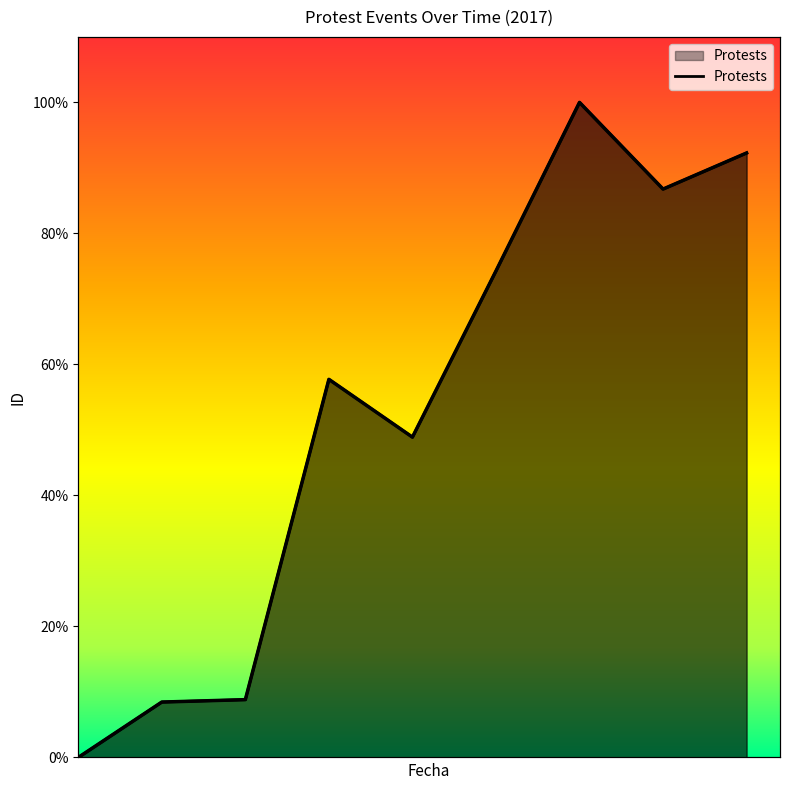

How many interior local valleys (lower than both neighbors) does the data have?

2